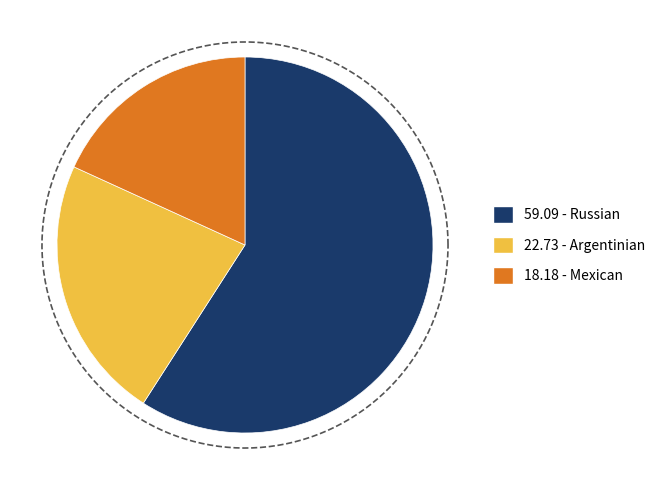

Is there any slice that represents more than half of the pie?

Yes